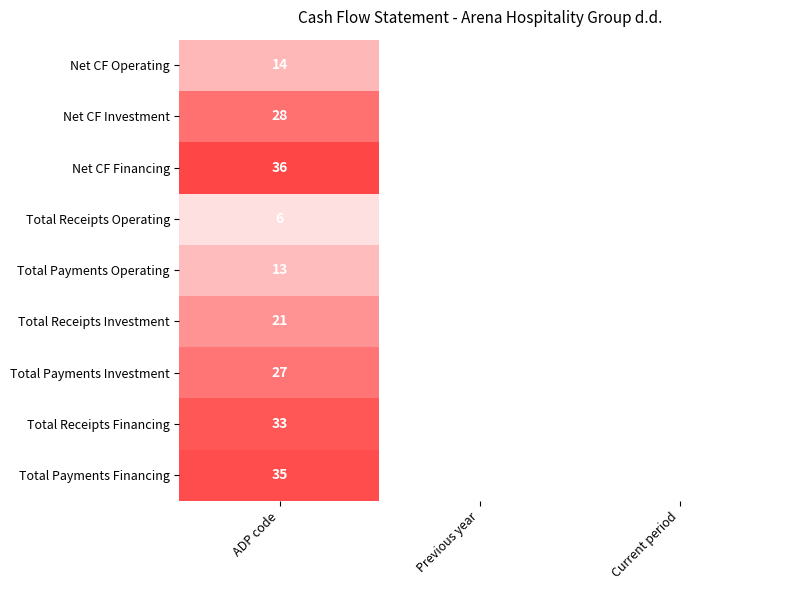

The Total Receipts Financing series shows 58 at ADP code. True or false?

False